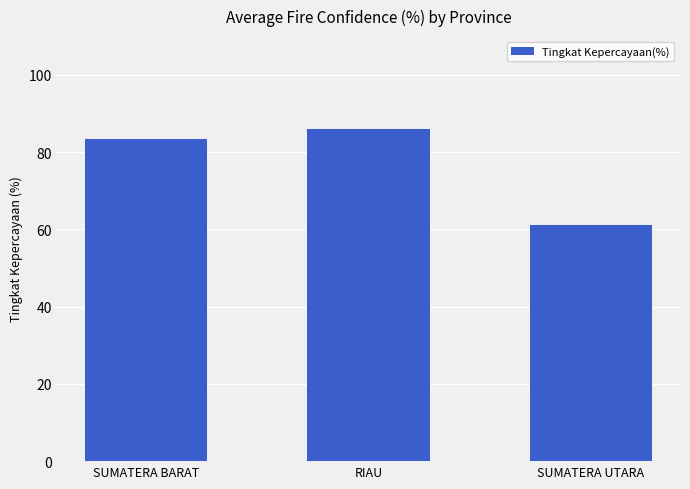

How many data points does each series have?

3